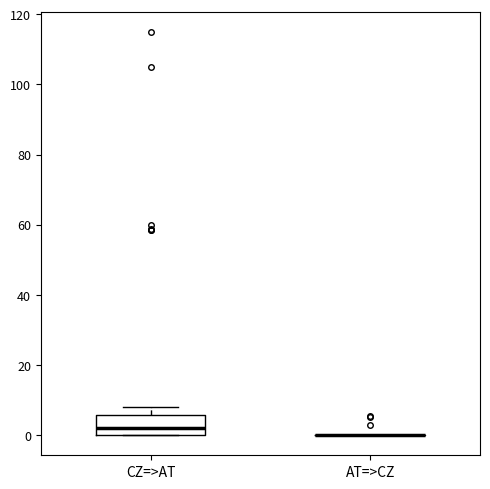

Which box is the tallest, from its lower edge to its upper edge?

CZ=>AT